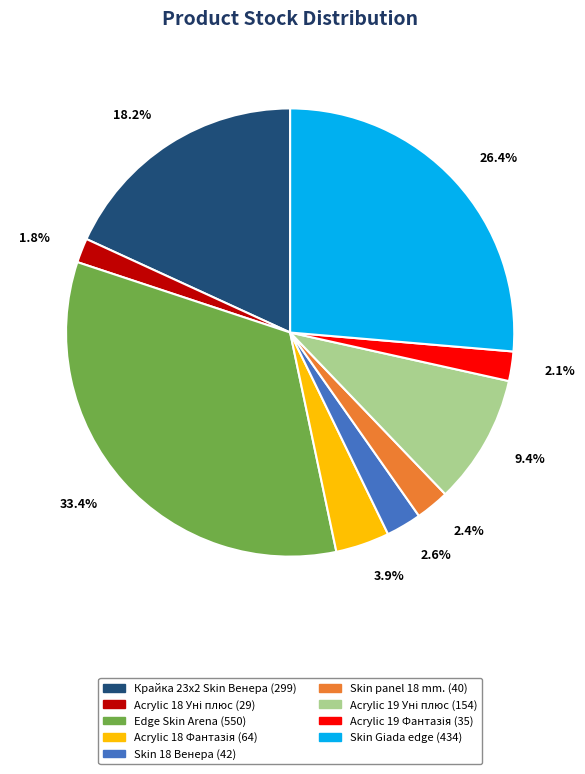

Is there any slice that represents more than half of the pie?

No